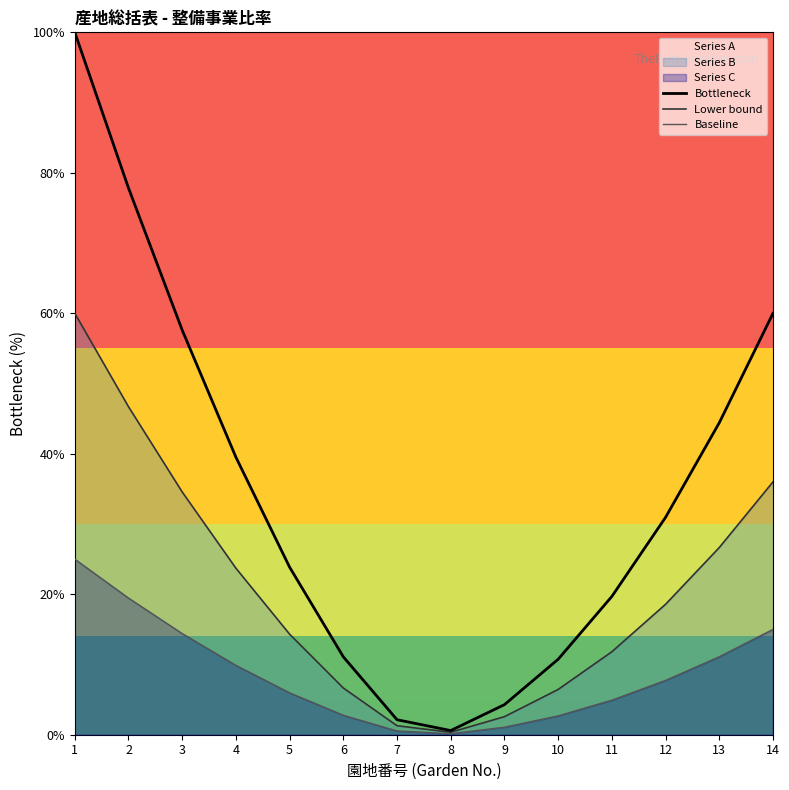

Where is Bottleneck nearest to the value 50?

13